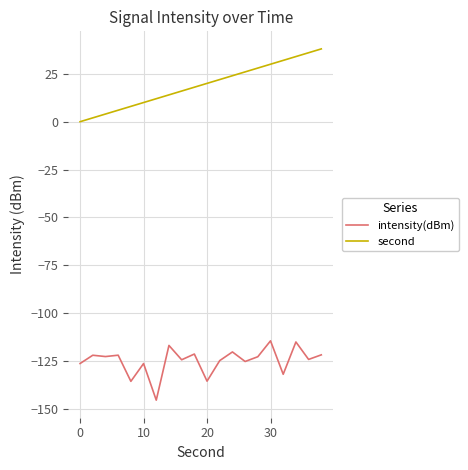

What is the minimum value shown in the chart?

-145.4